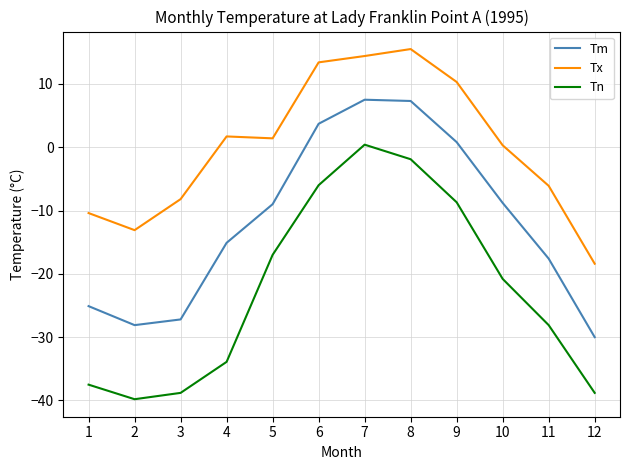

Which series has the largest total across all categories?

Tx